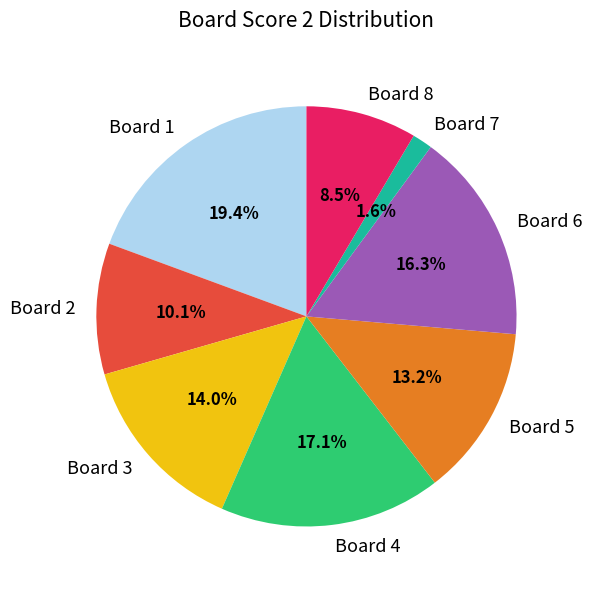

What percentage is NOT represented by Board 5?

86.8%